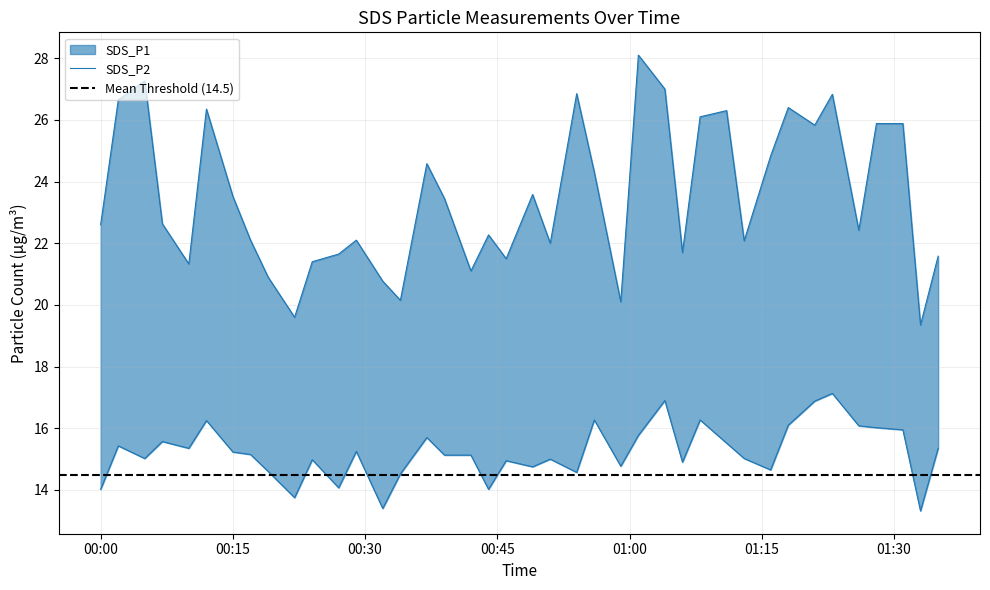

Which category has the highest value across all series?

2023/12/10 01:01